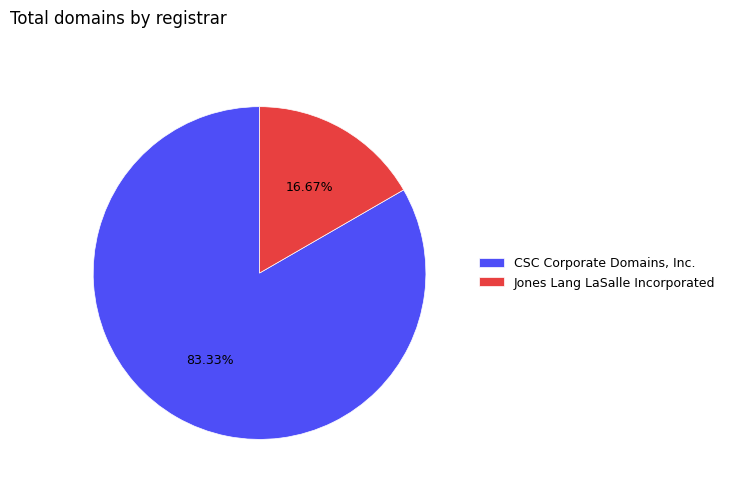

Approximately how many times larger is the value at CSC Corporate Domains, Inc. compared to Jones Lang LaSalle Incorporated?

5.0